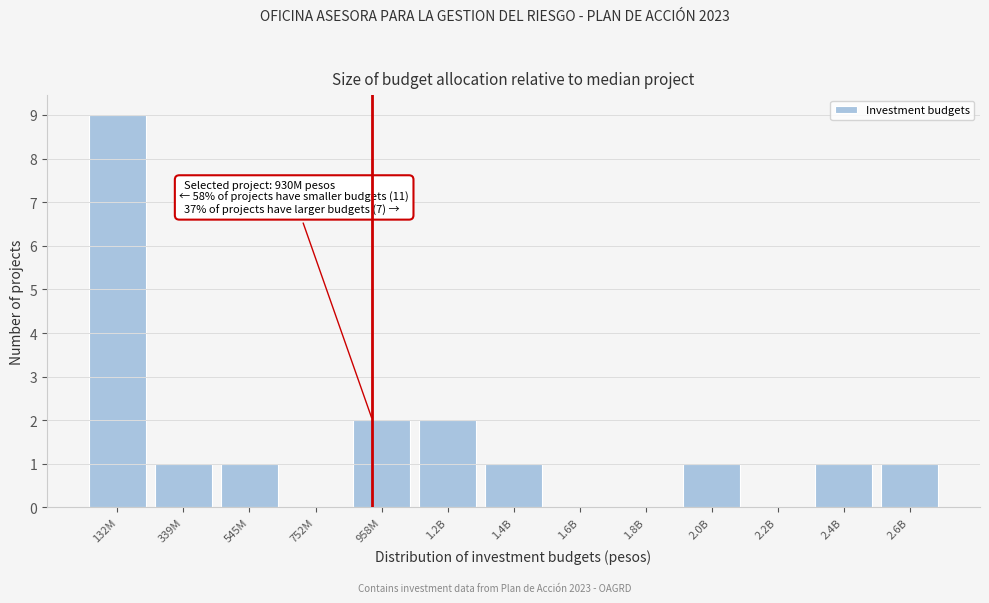

Reading right to left, transcribe all the data shown in this chart.

2.6B=1	2.4B=1	2.2B=0	2.0B=1	1.8B=0	1.6B=0	1.4B=1	1.2B=2	958M=2	752M=0	545M=1	339M=1	132M=9